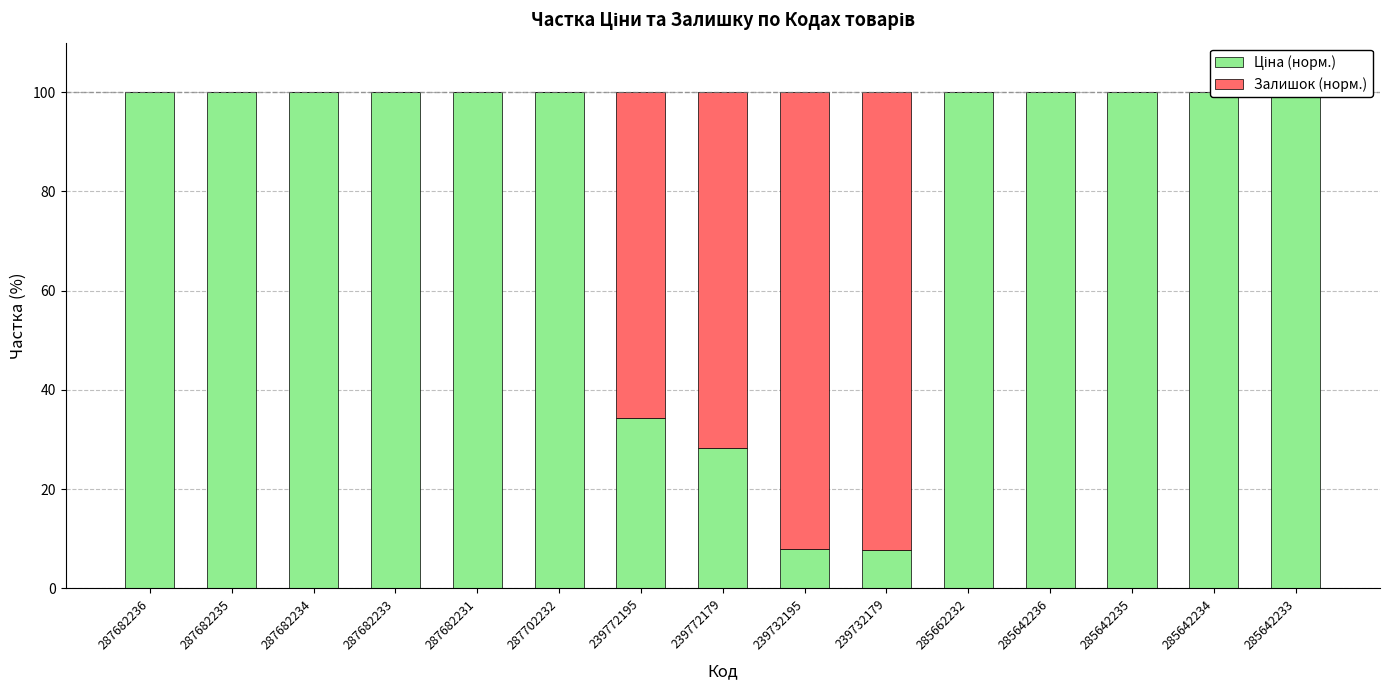

What is the total value across all series at 239732179?

100.0